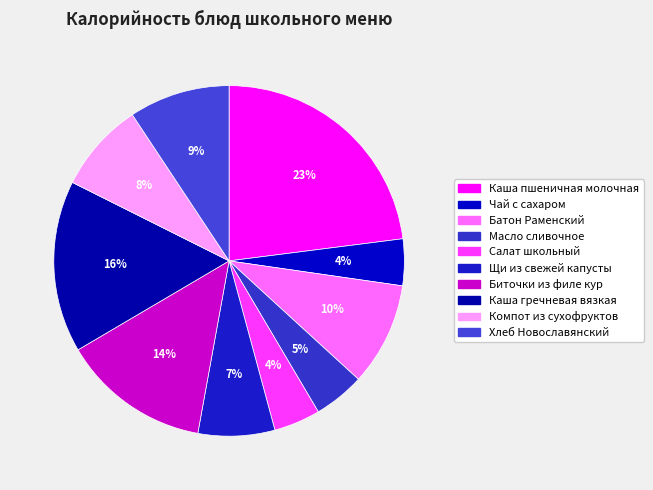

To the nearest percent, what is the average slice percentage?

10%